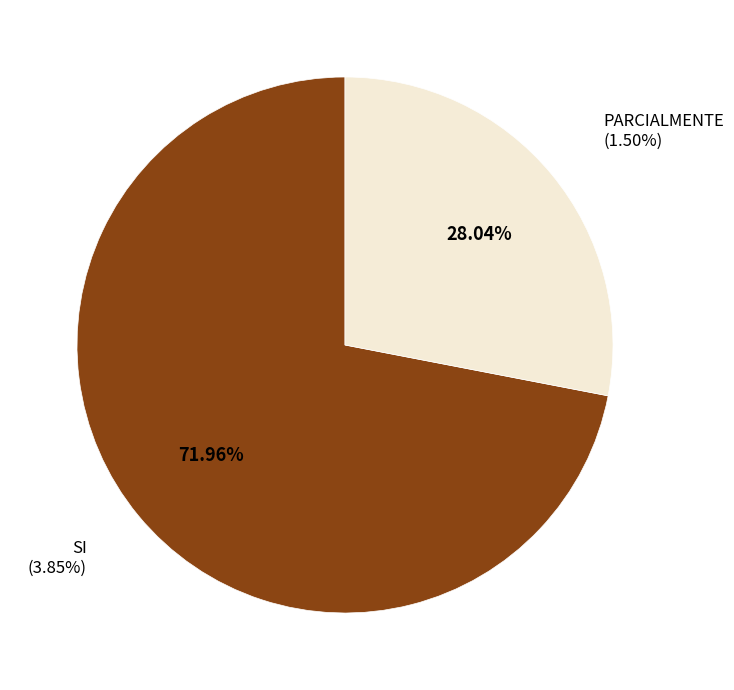

Does NO represent more than half of the total?

No